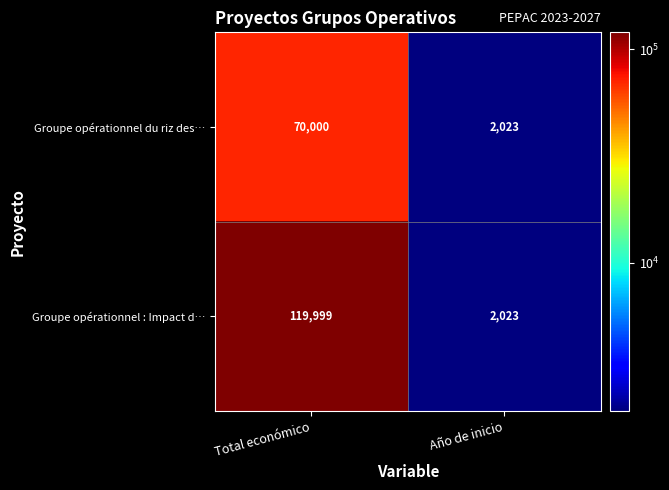

Rank the series by their average value, from highest to lowest.

Groupe opérationnel : Impact d…, Groupe opérationnel du riz des…